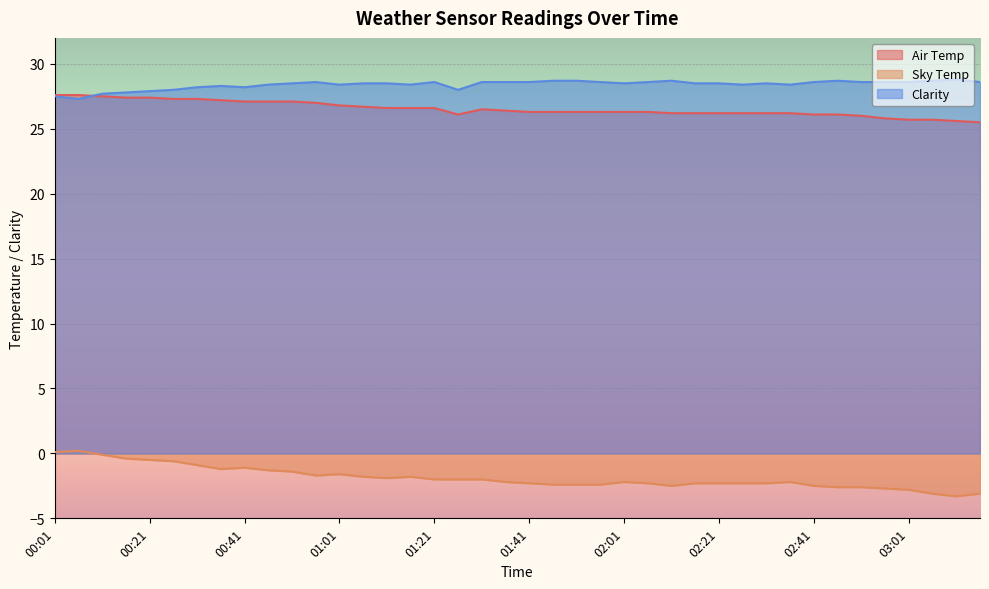

True or false: Sky Temp and Clarity cross at least once.

False